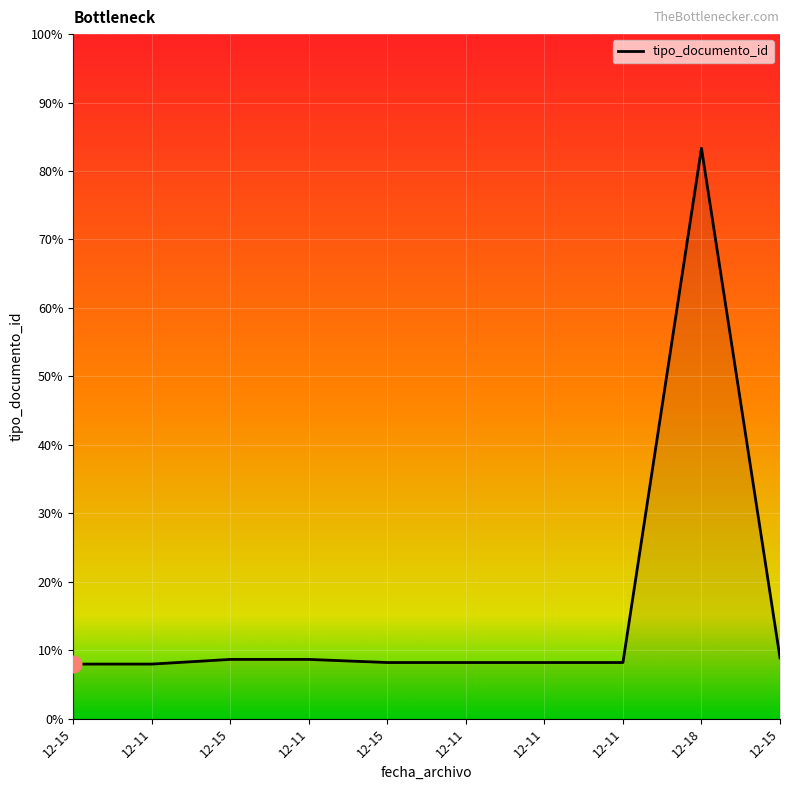

How many lines are shown in the chart?

1